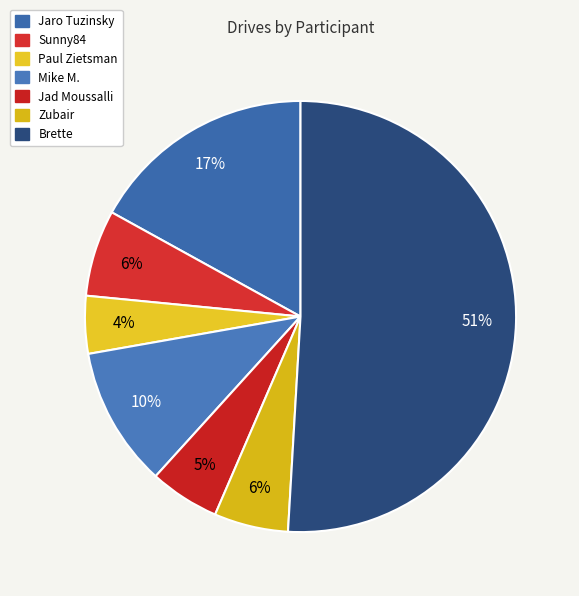

Rank the categories by value from lowest to highest.

Paul Zietsman, Jad Moussalli, Zubair, Sunny84, Mike M., Jaro Tuzinsky, Brette